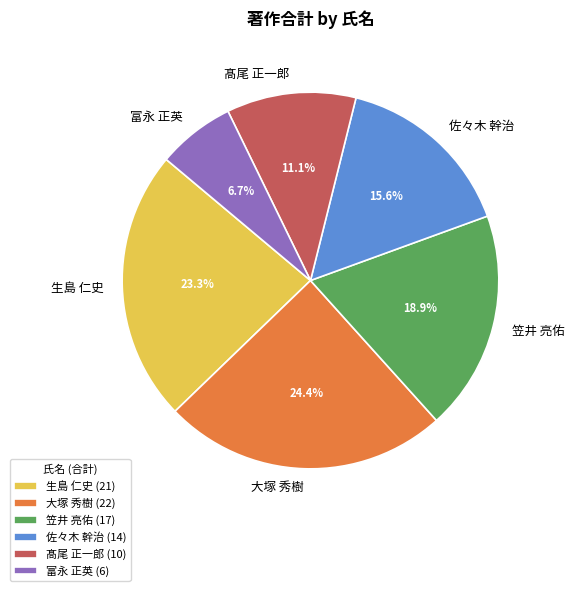

To the nearest percent, what is the average slice percentage?

17%